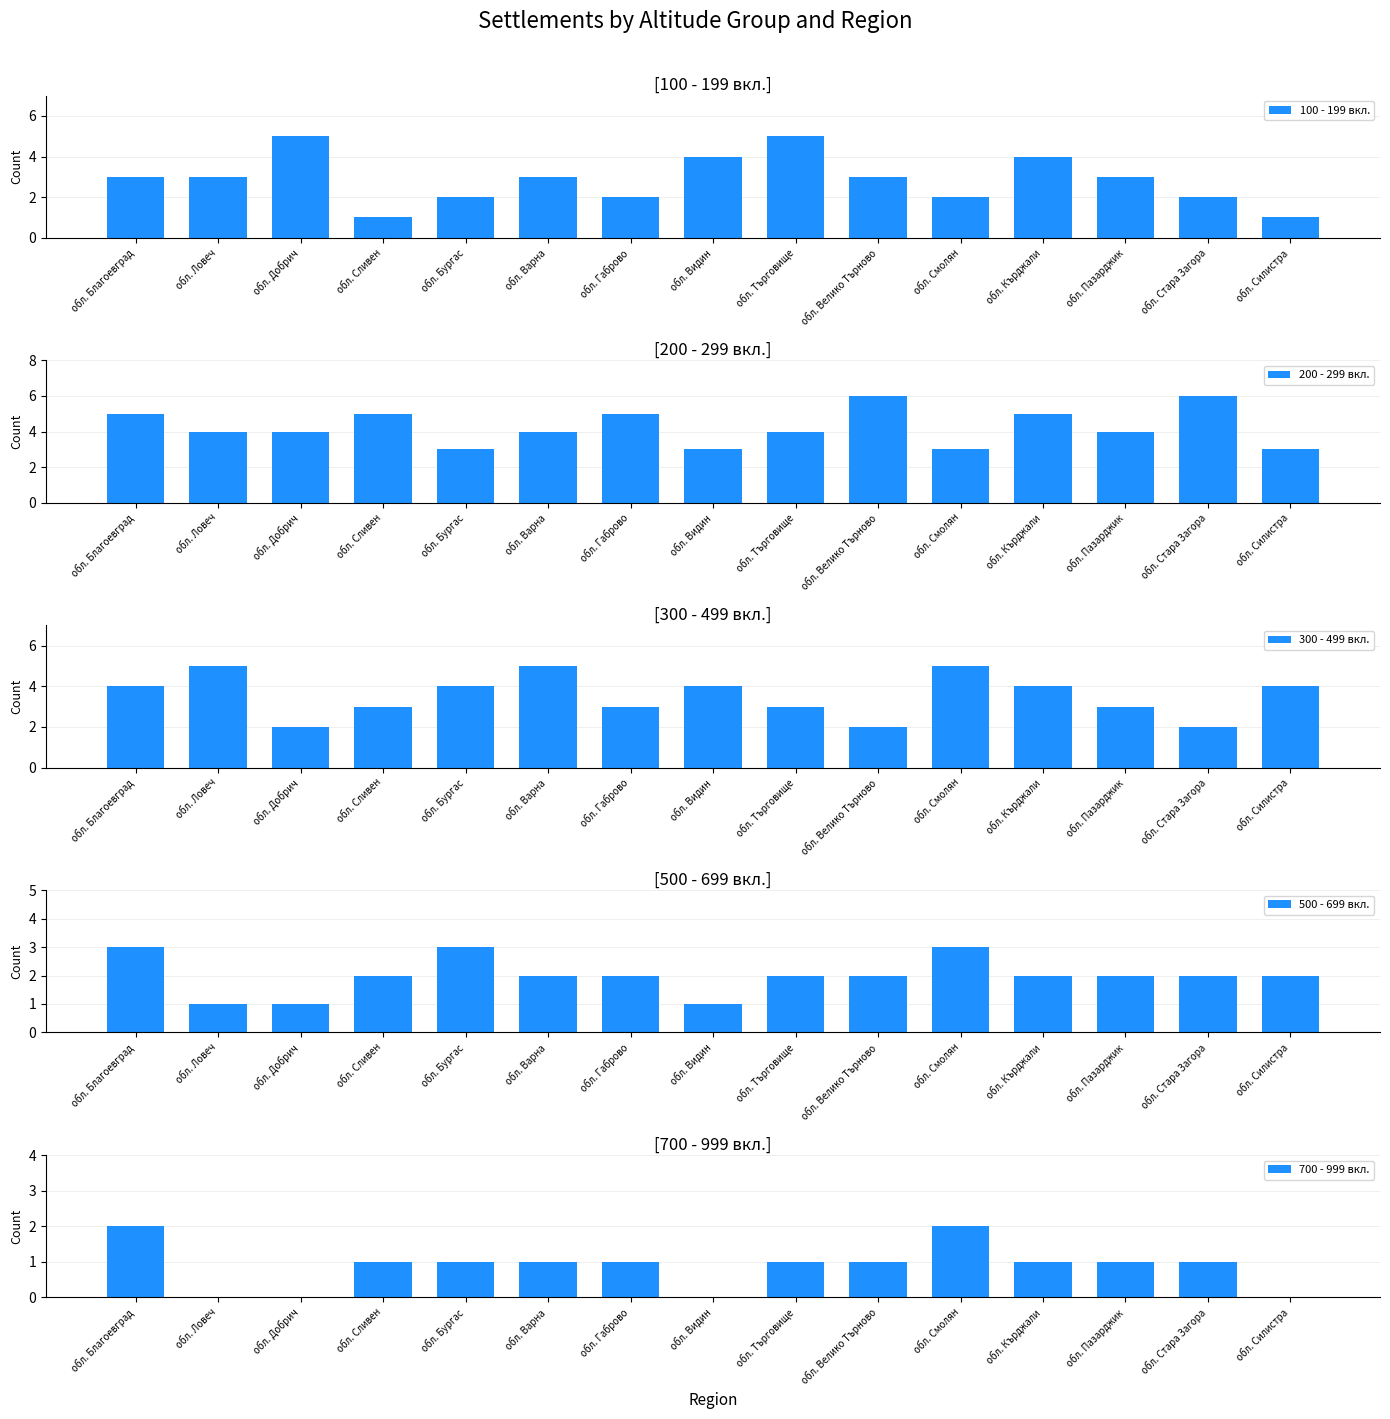

At which label does 700 - 999 вкл. first exceed 1?

обл. Благоевград